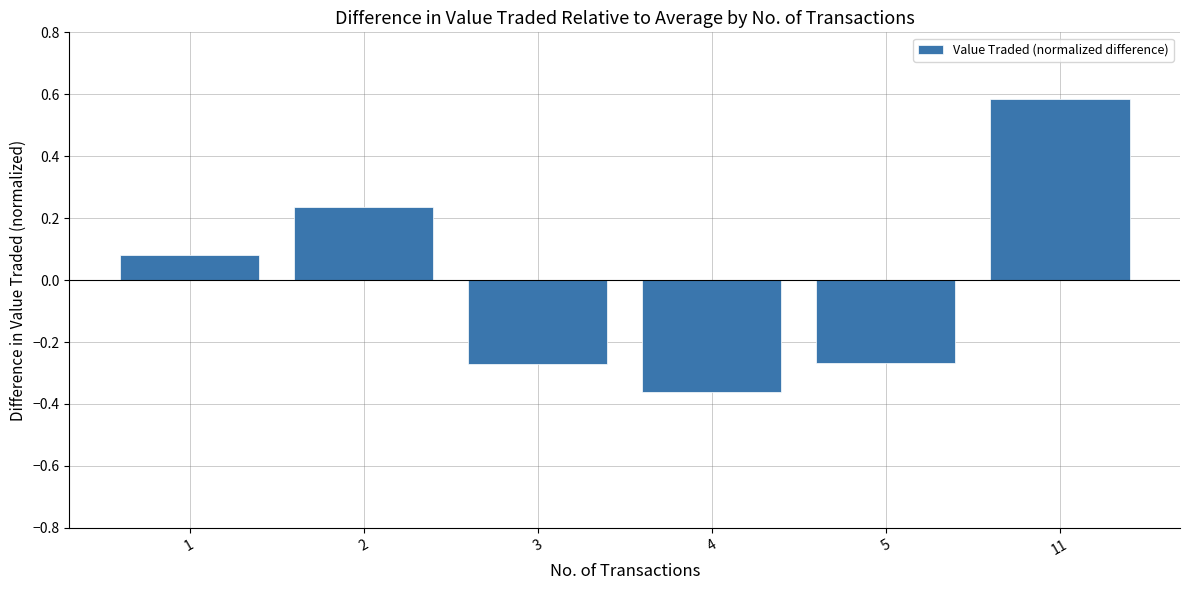

Which label corresponds to the largest value in the chart?

11